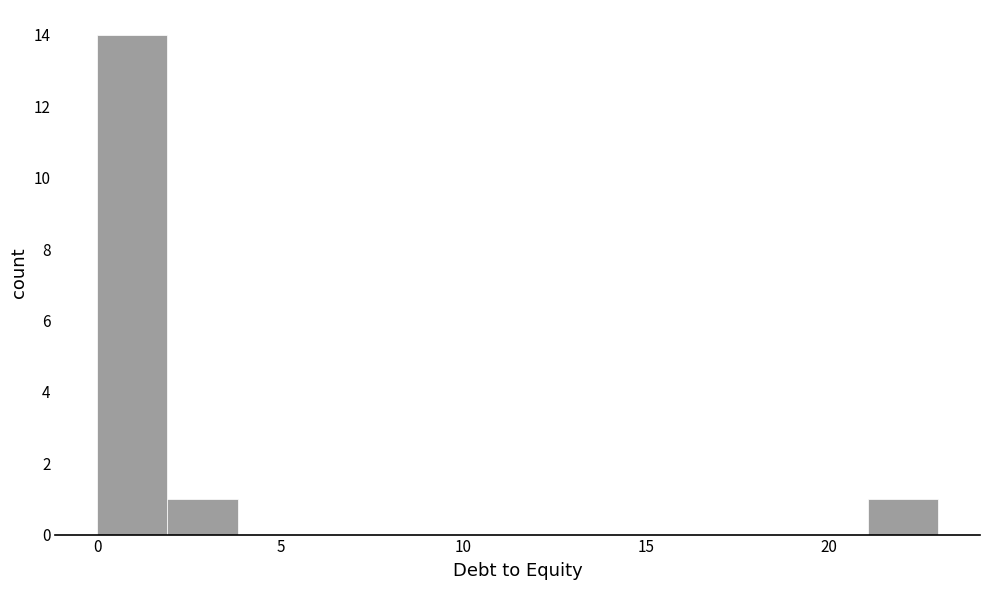

Around what value on the x-axis is the tallest bar? Give the approximate position of its centre, as read against the axis.

1.0